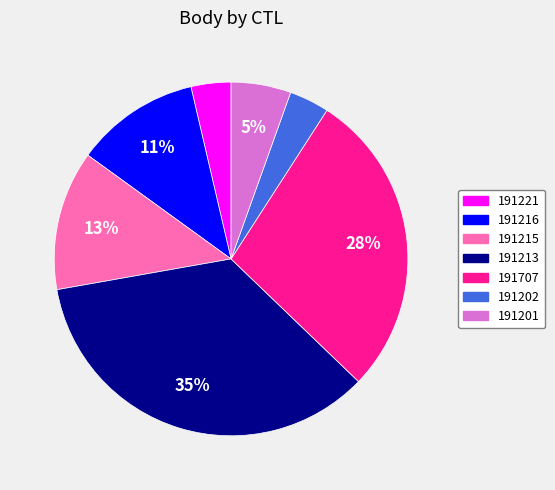

What is the largest slice in the pie chart?

191213